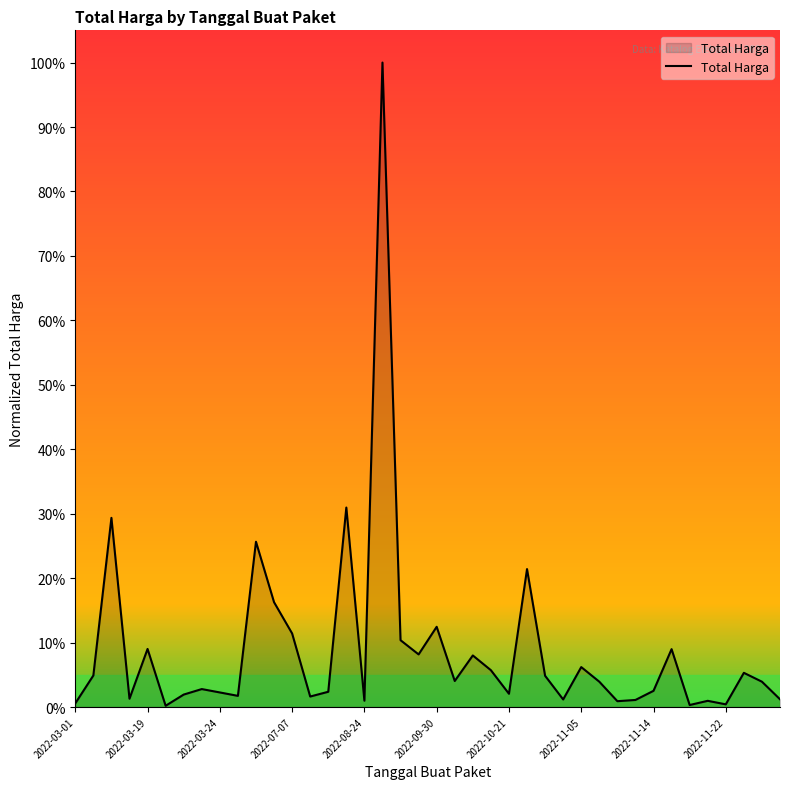

What is the greatest value displayed?

100.0